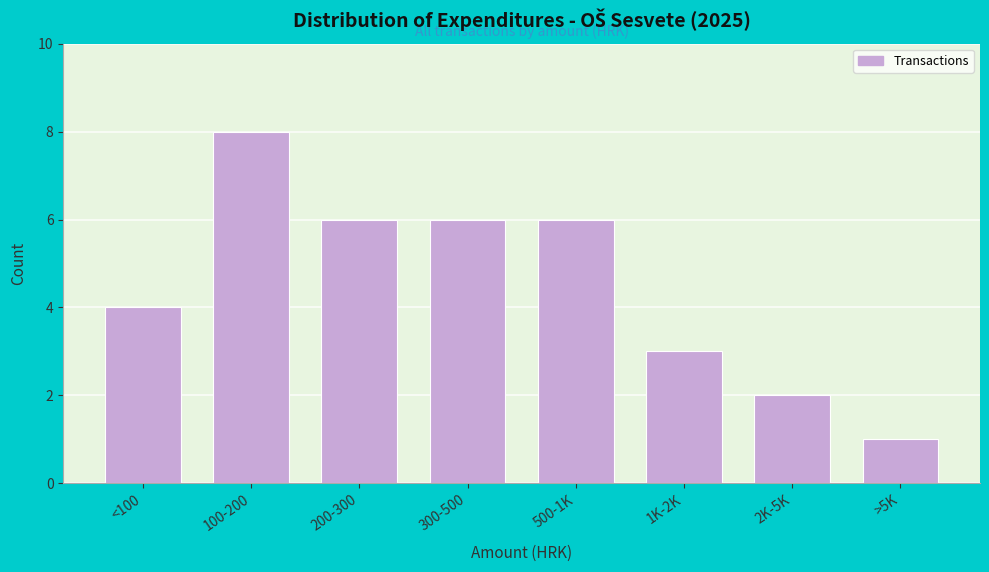

Reading left to right, transcribe all the data shown in this chart.

<100=4	100-200=8	200-300=6	300-500=6	500-1K=6	1K-2K=3	2K-5K=2	>5K=1